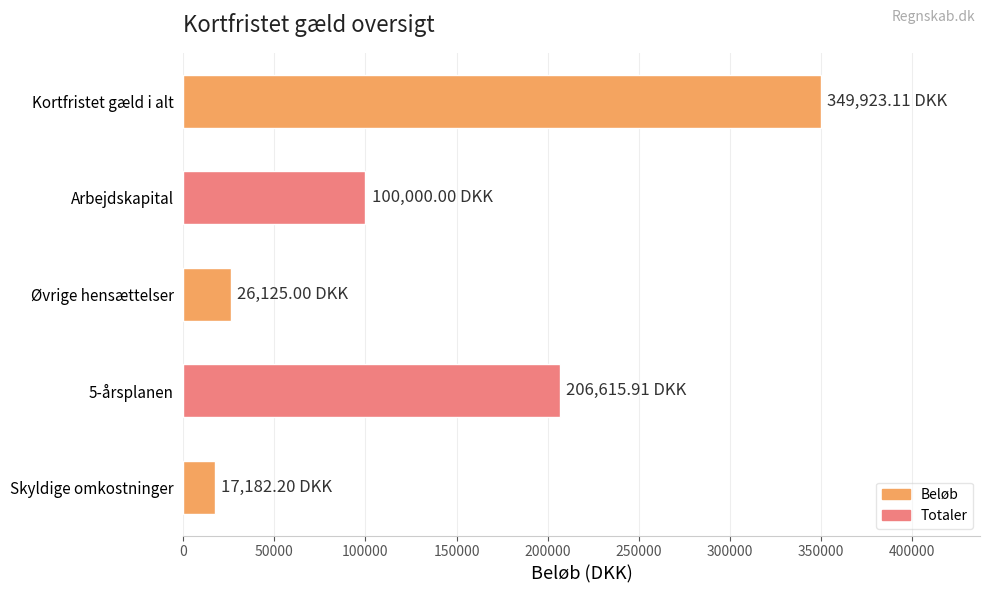

List the labels in order of value, smallest first.

Skyldige omkostninger, Øvrige hensættelser, Arbejdskapital, 5-årsplanen, Kortfristet gæld i alt